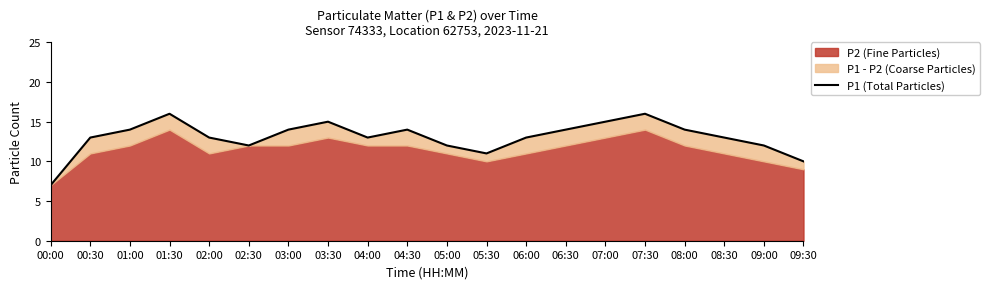

Count the number of values greater than 13.

9